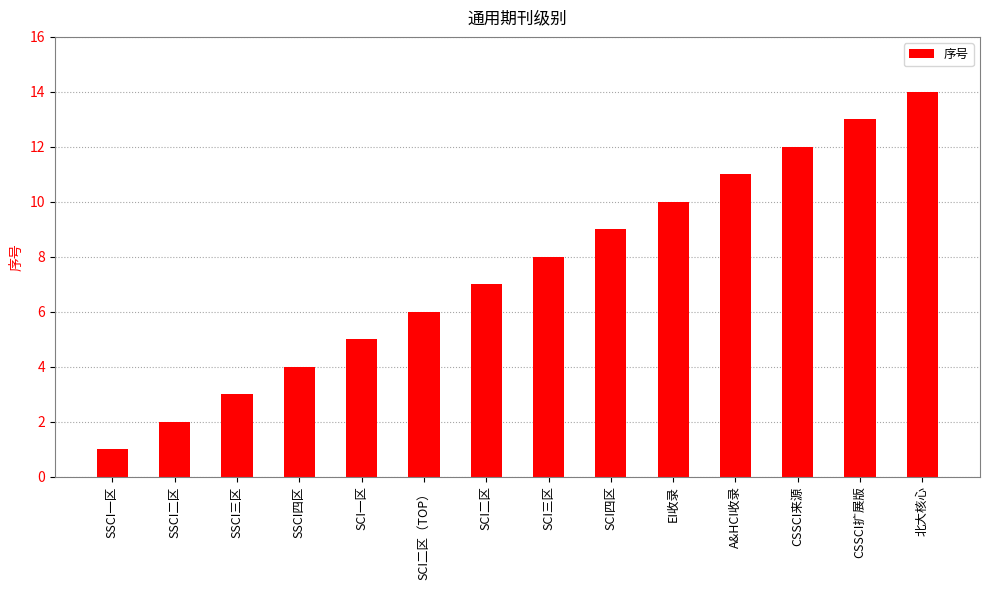

How many data points does each series have?

14